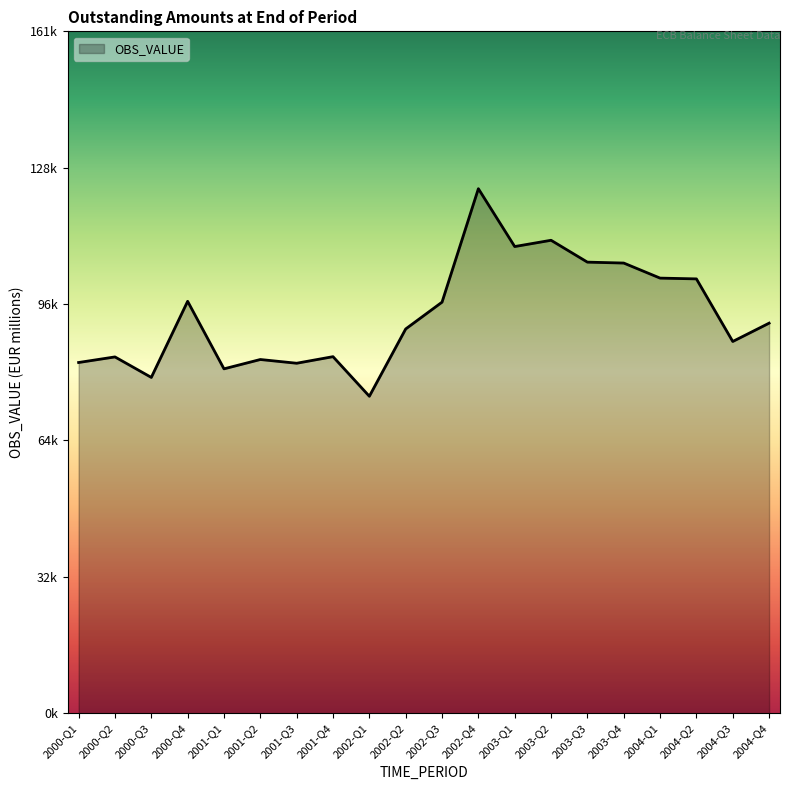

The value at 2002-Q1 is 74841. True or false?

True